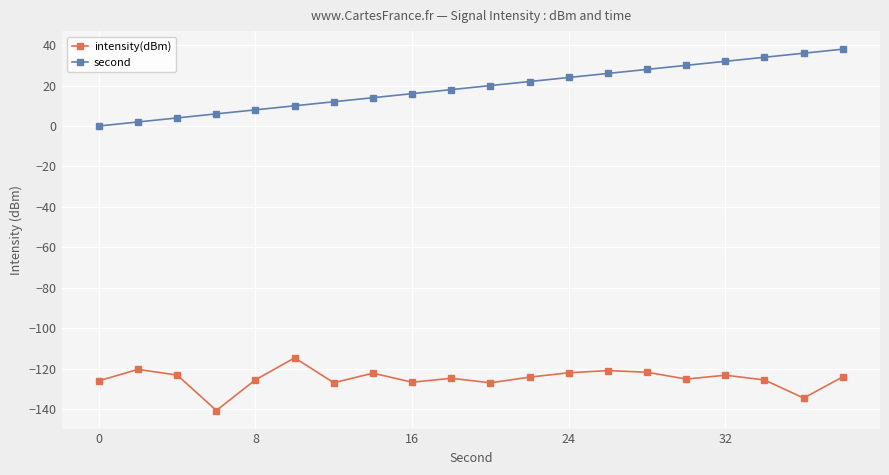

What is the difference between the maximum and minimum values in the intensity(dBm) series?

26.0